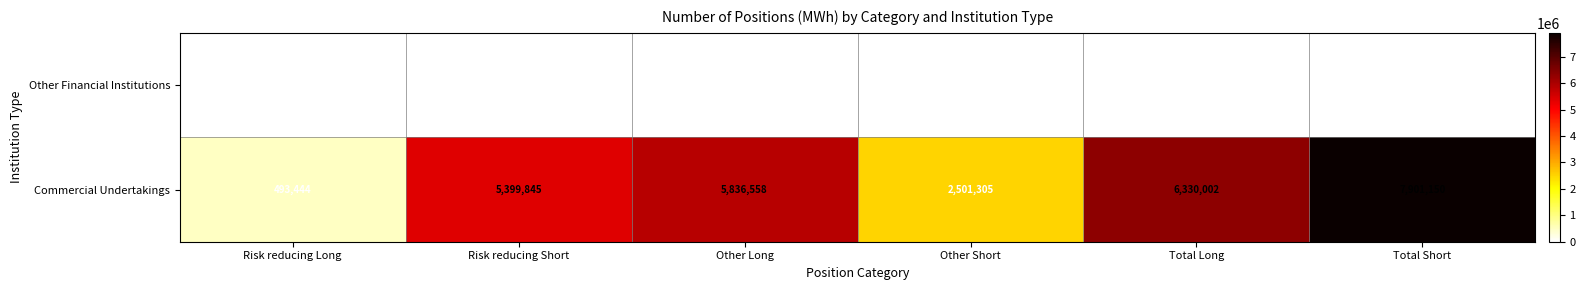

Which series changed the most between Risk reducing Short and Total Short?

Commercial Undertakings